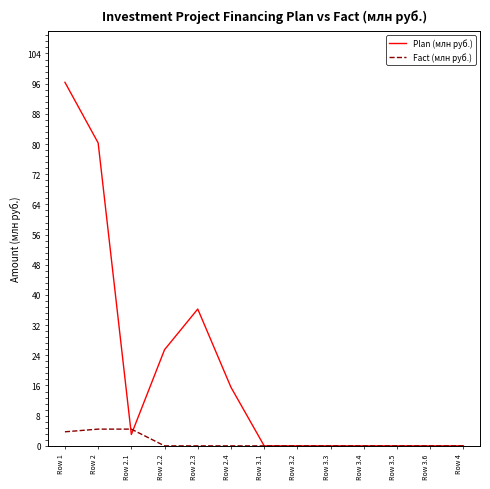

What are all the series names shown in the legend?

Plan (млн руб.), Fact (млн руб.)